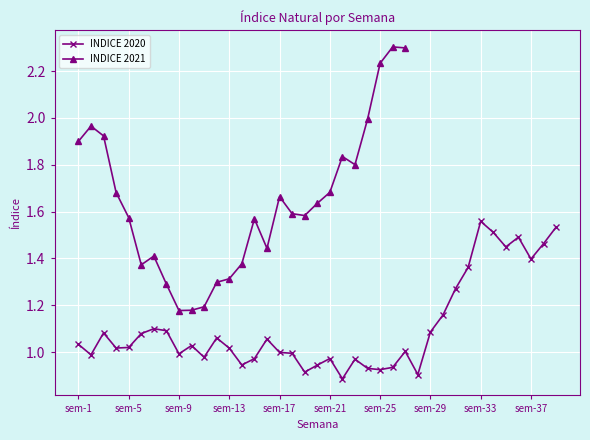

Between sem-26 and sem-14, which is larger?

sem-14